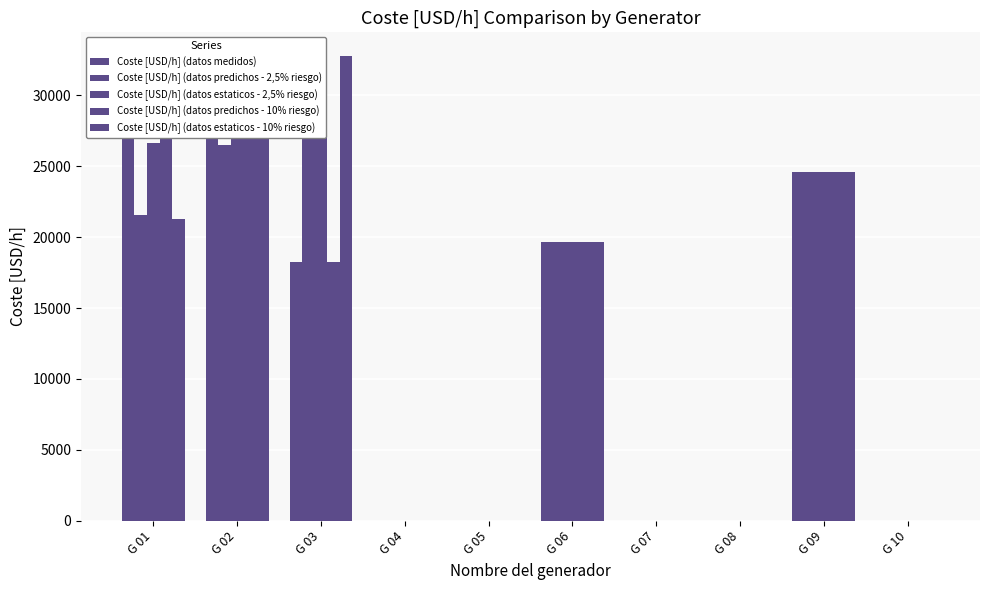

The Coste [USD/h] (datos predichos - 10% riesgo) series shows -17592.6 at G 10. True or false?

False